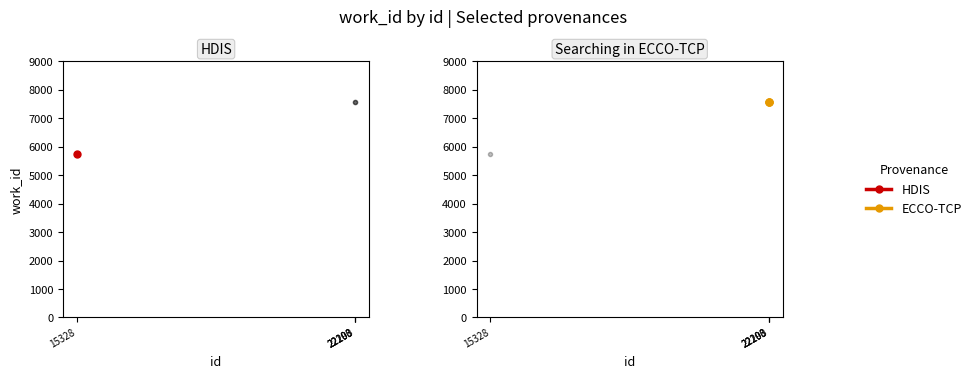

Is it true that the value at 22200 is 7591?

True